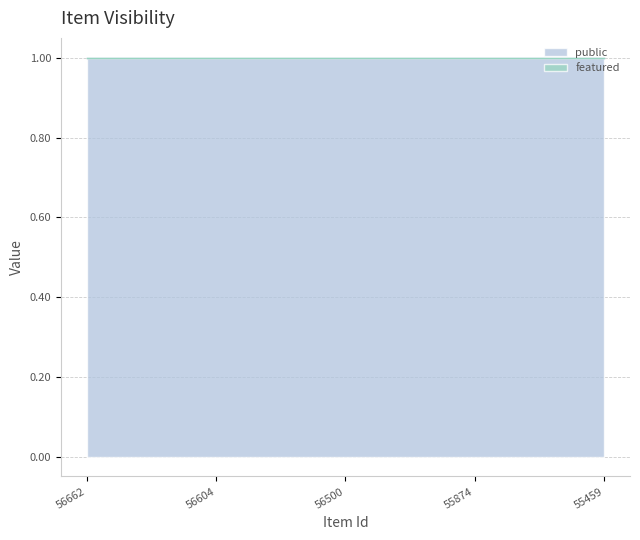

At which label does featured reach its minimum?

56662